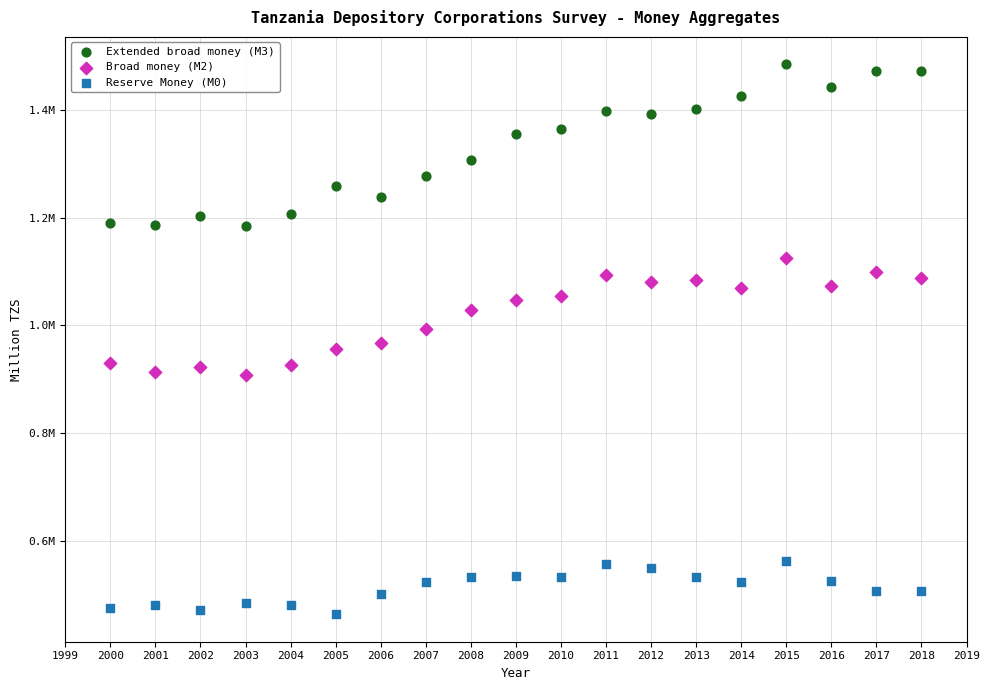

What are all the series names shown in the legend?

Extended broad money (M3), Broad money (M2), Reserve Money (M0)